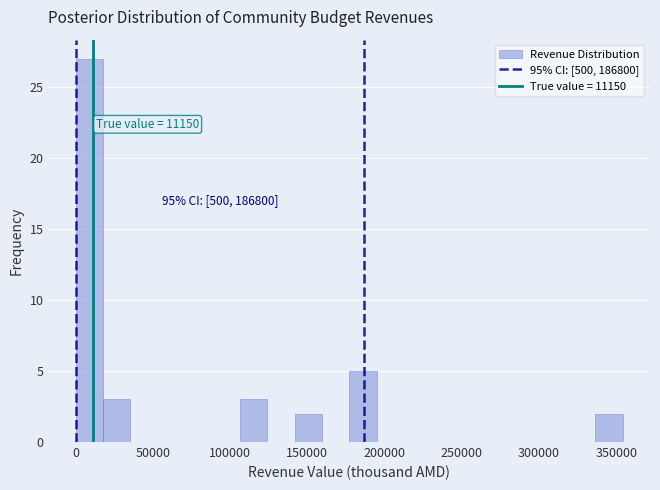

Read against the x-axis, roughly where is the centre of the tallest bar?

10000